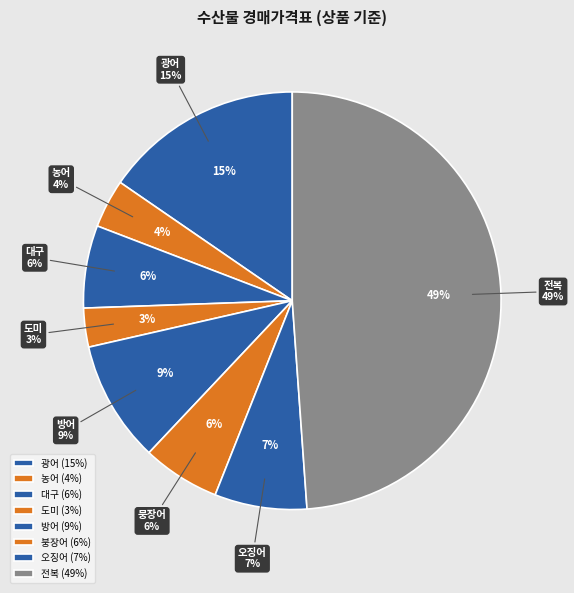

To the nearest percent, what percentage of the pie is 도미?

3%